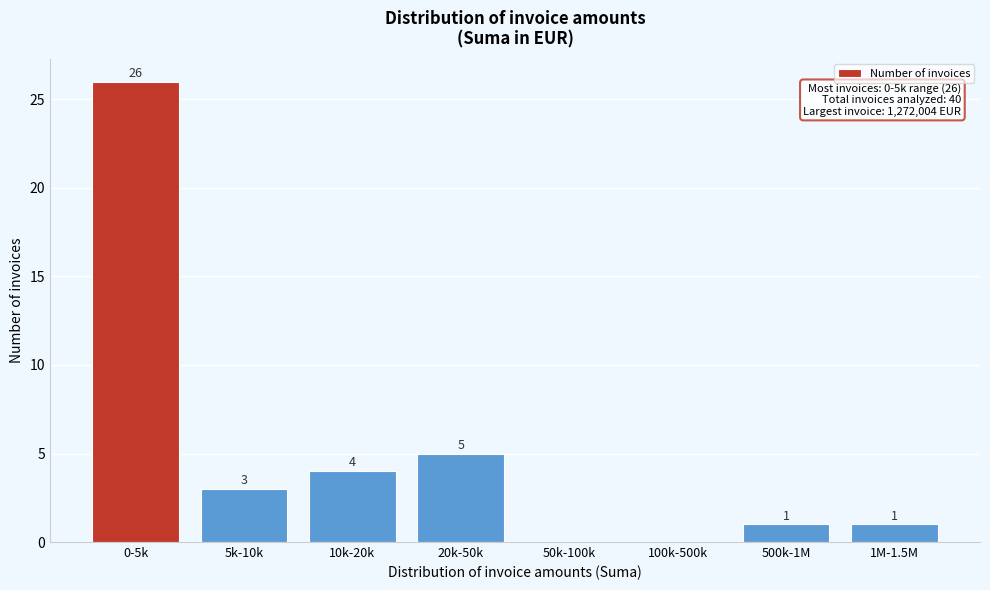

Reading left to right, extract all data points from this chart.

0-5k=26	5k-10k=3	10k-20k=4	20k-50k=5	50k-100k=0	100k-500k=0	500k-1M=1	1M-1.5M=1